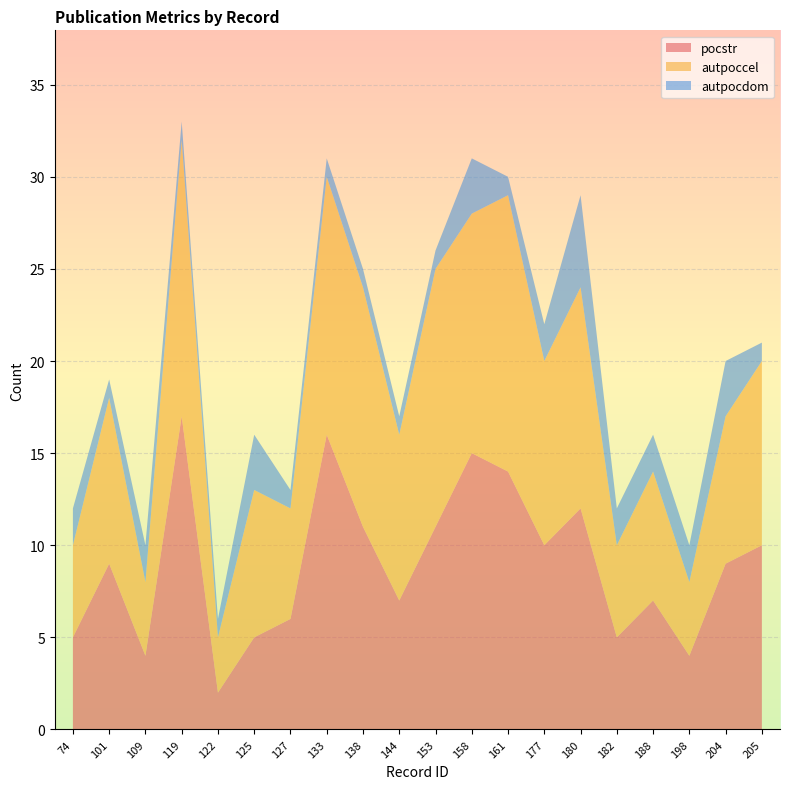

Reading right to left, list all the values displayed in this chart.

pocstr: 10	9	4	7	5	12	10	14	15	11	7	11	16	6	5	2	17	4	9	5
autpoccel: 10	8	4	7	5	12	10	15	13	14	9	13	14	6	8	3	15	4	9	5
autpocdom: 1	3	2	2	2	5	2	1	3	1	1	1	1	1	3	1	1	2	1	2